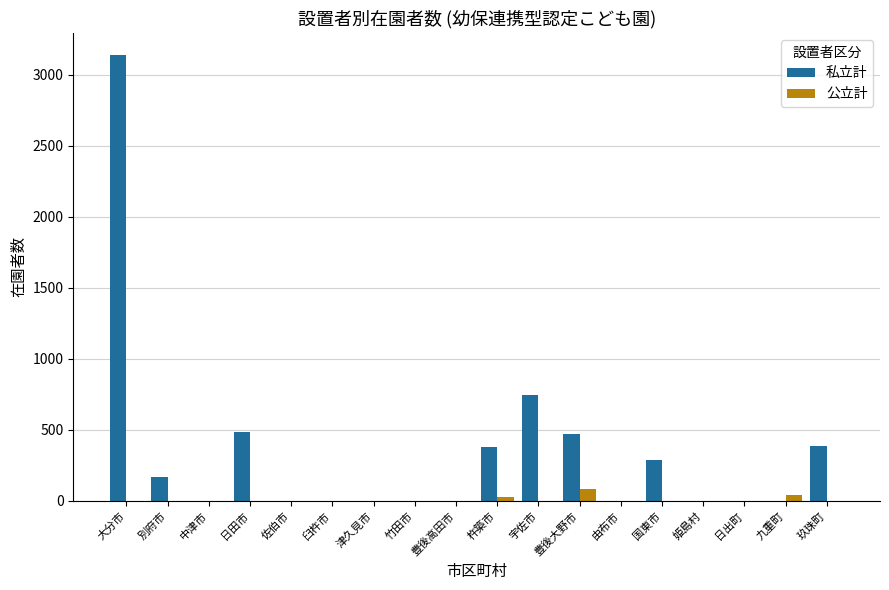

Which series has the widest spread of values?

私立計